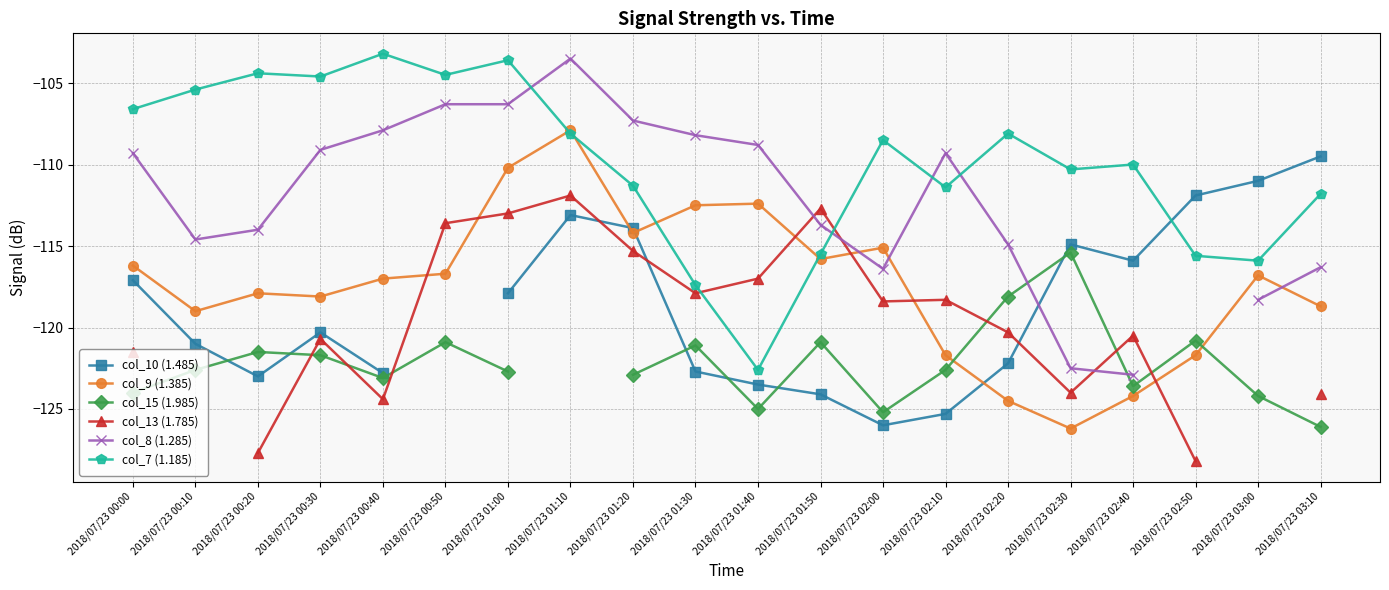

How many data points in col_13 (1.785) are less than -118?

11